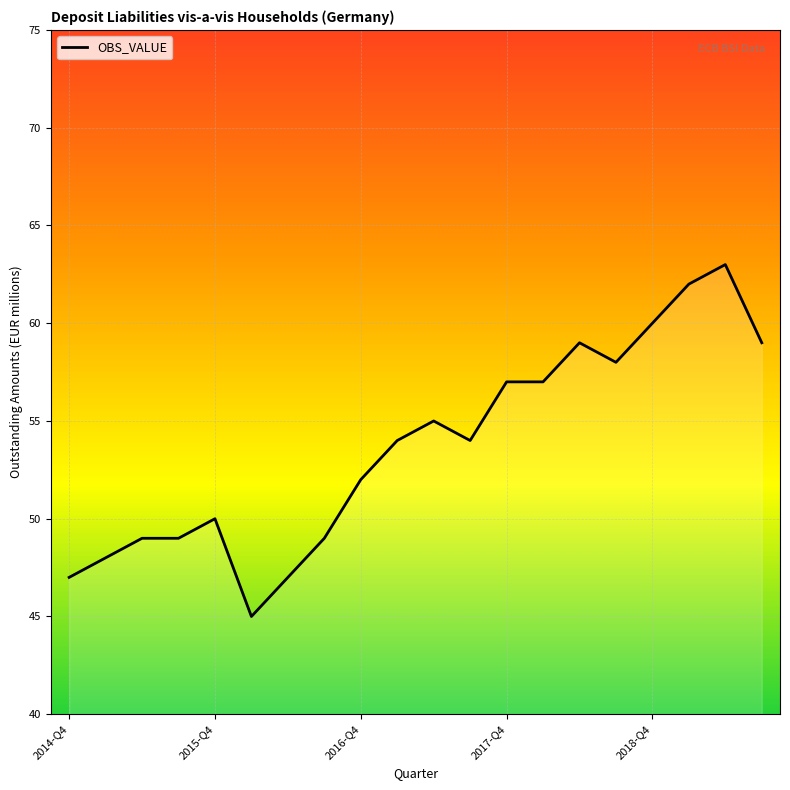

What is the smallest value displayed?

45